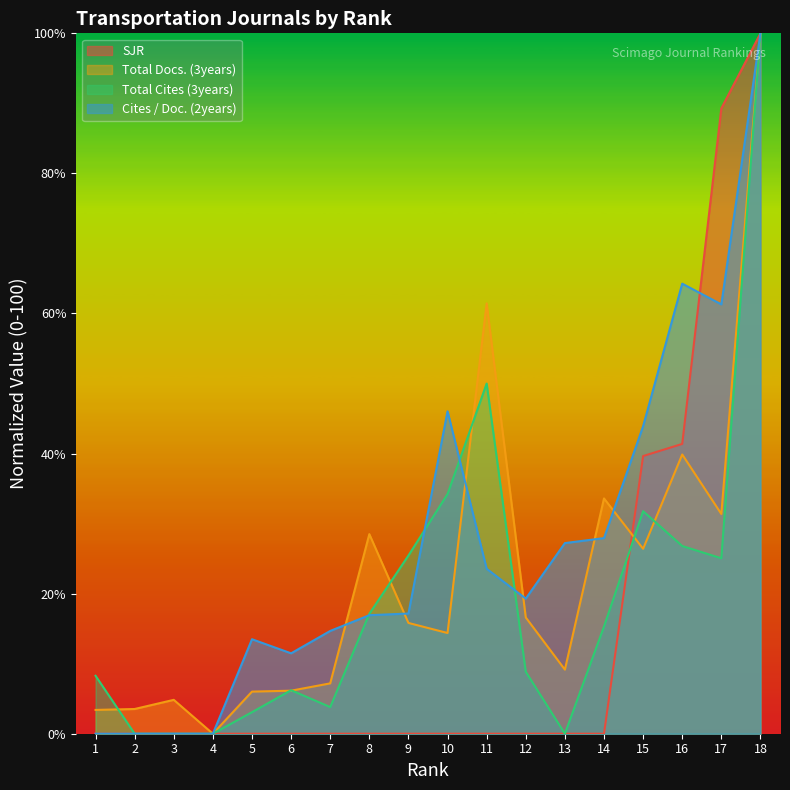

At which category is the sum across all series the highest?

18